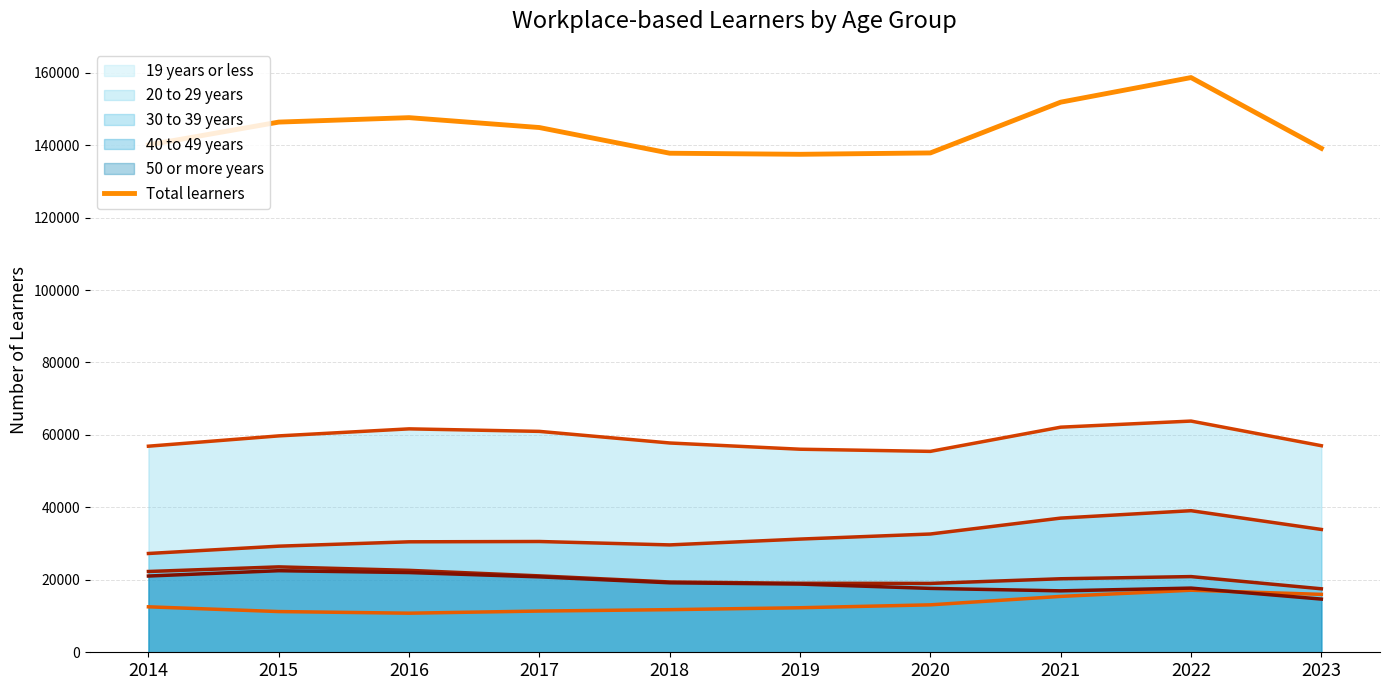

At which category does the data reach its first local peak?

2016